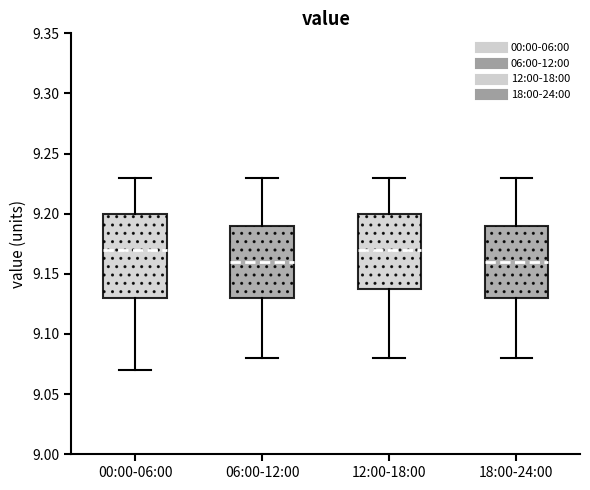

Reading left to right, transcribe this box plot: for each box, give where its median line is, the range the box spans, and where its two whiskers end, as read against the y-axis. The values are not printed on the chart, so give them approximately, as read against the axis.

00:00-06:00: median 9.17, box 9.13 to 9.20, whiskers 9.07 to 9.23
06:00-12:00: median 9.16, box 9.13 to 9.19, whiskers 9.08 to 9.23
12:00-18:00: median 9.17, box 9.14 to 9.20, whiskers 9.08 to 9.23
18:00-24:00: median 9.16, box 9.13 to 9.19, whiskers 9.08 to 9.23